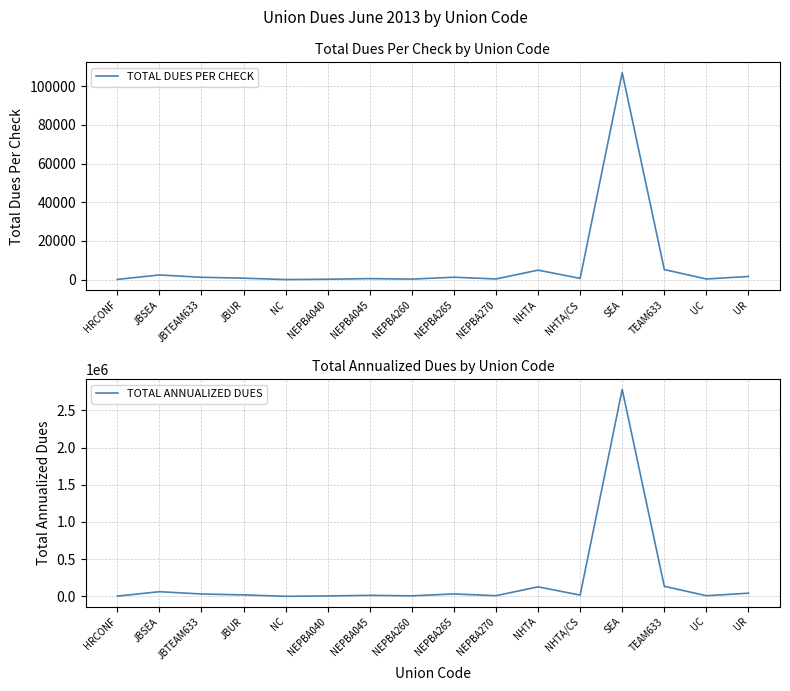

Rank the series by their maximum value, from highest to lowest.

TOTAL ANNUALIZED DUES, TOTAL DUES PER CHECK